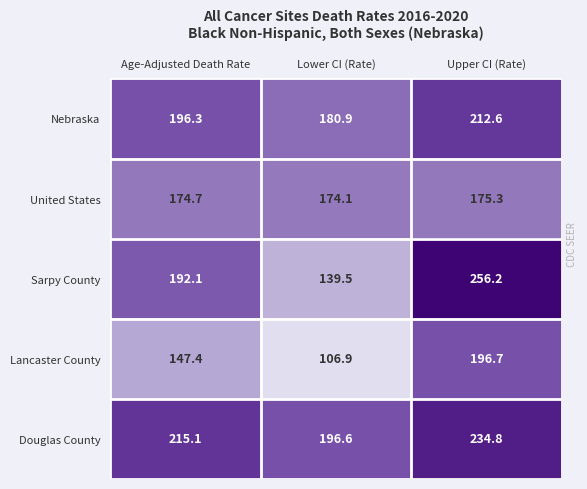

The Nebraska series shows 337.2 at Upper CI (Rate). True or false?

False